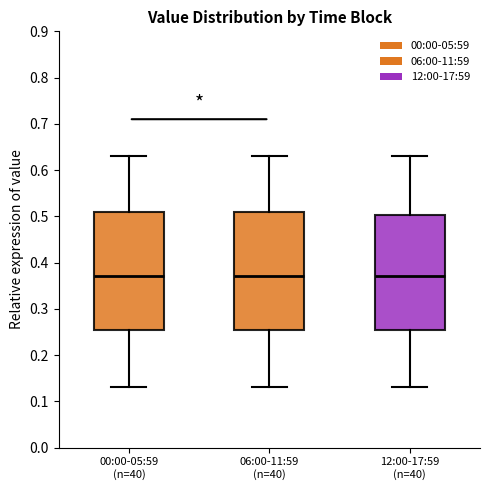

Where does the upper whisker of the box for 06:00-11:59 (n=40) end on the y-axis? The values are not printed on the chart, so give them approximately, as read against the axis.

0.63